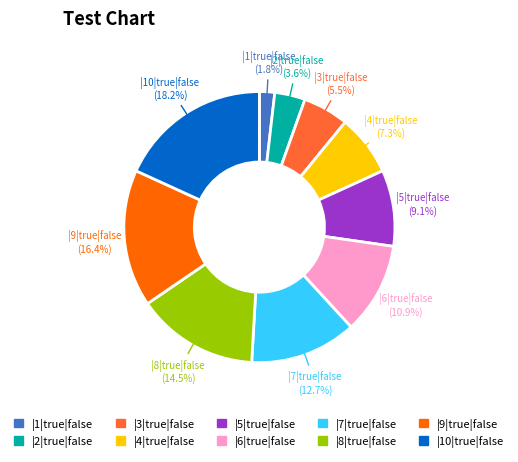

Which slice is the smallest?

|1|true|false